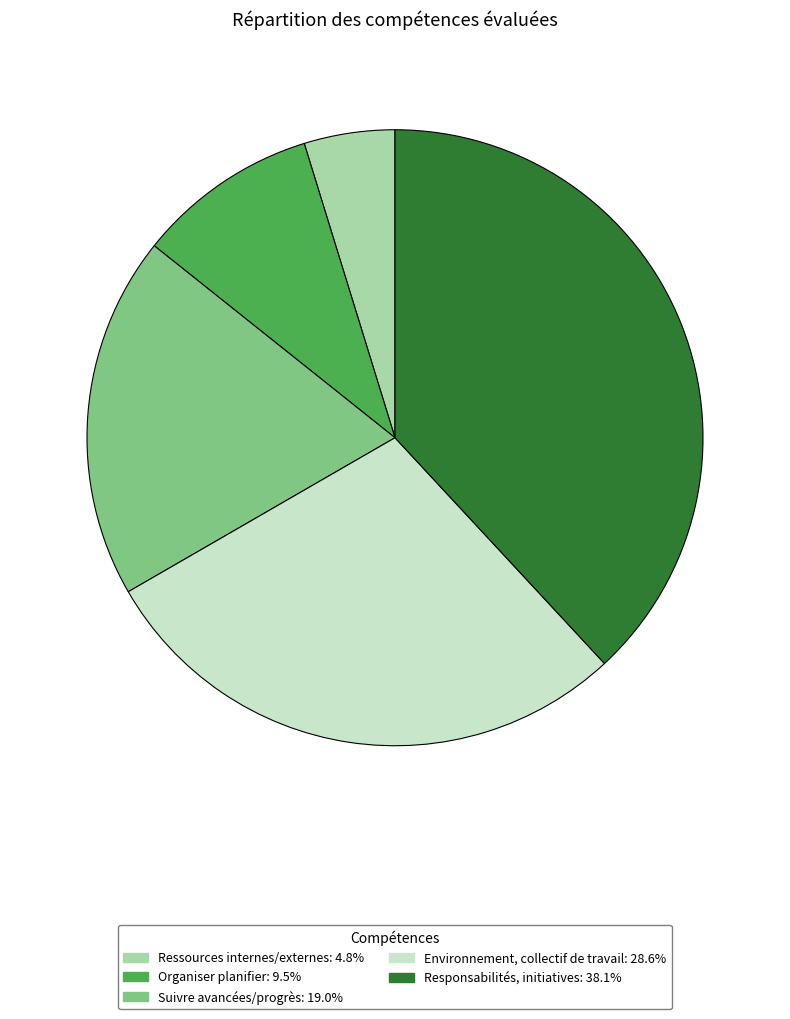

Approximately how many times larger is the value at Environnement, collectif de travail compared to Organiser planifier?

3.0